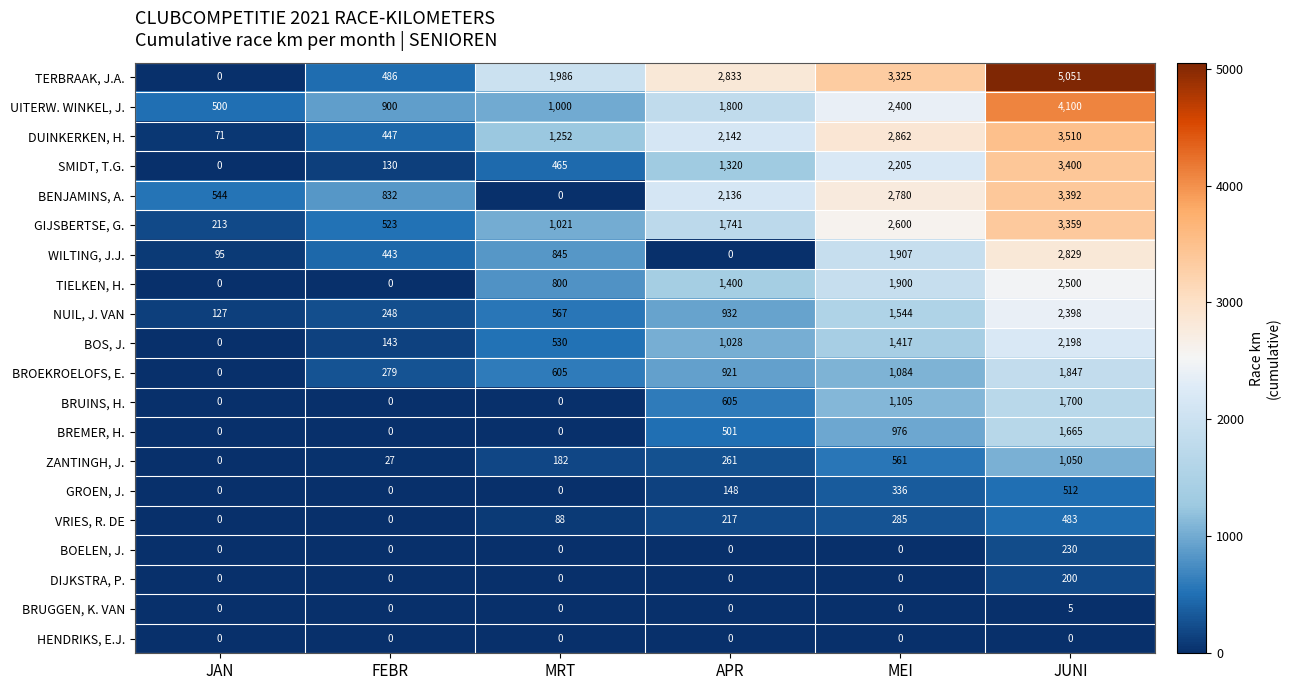

What is the approximate value of SMIDT, T.G. at APR, to the nearest 10?

1320